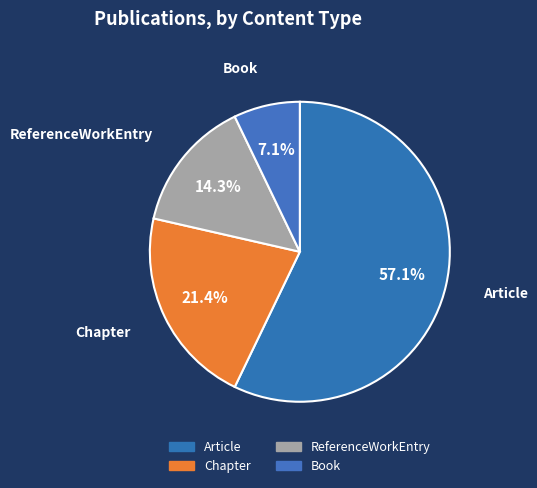

How many segments does this pie chart have?

4